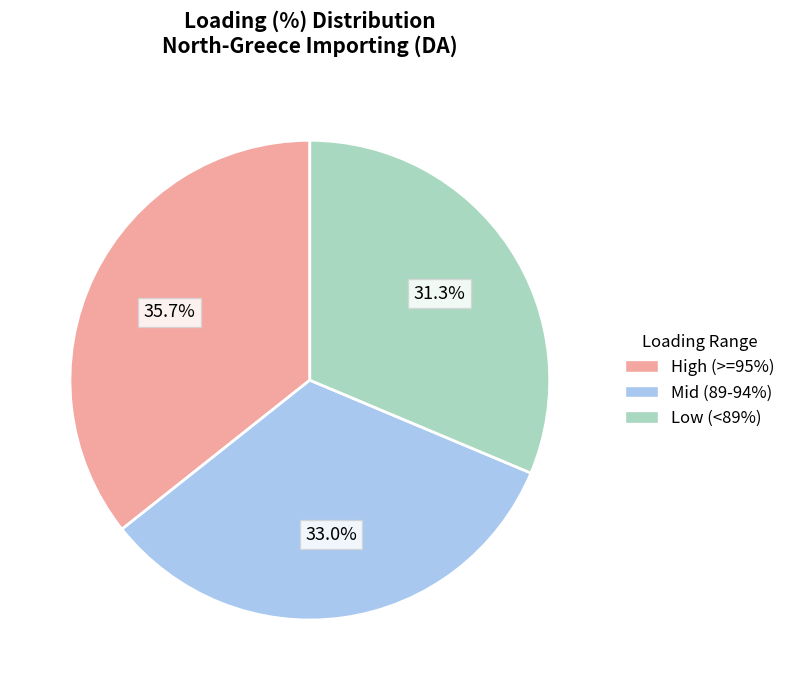

Count the number of slices in the pie.

3